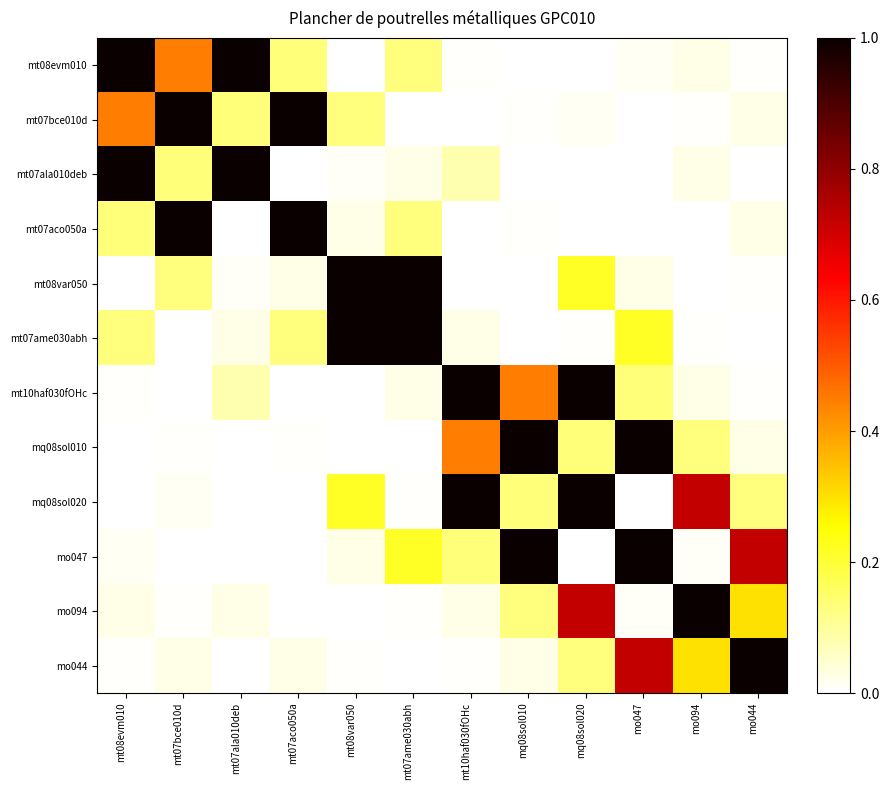

How many data points does each series have?

12